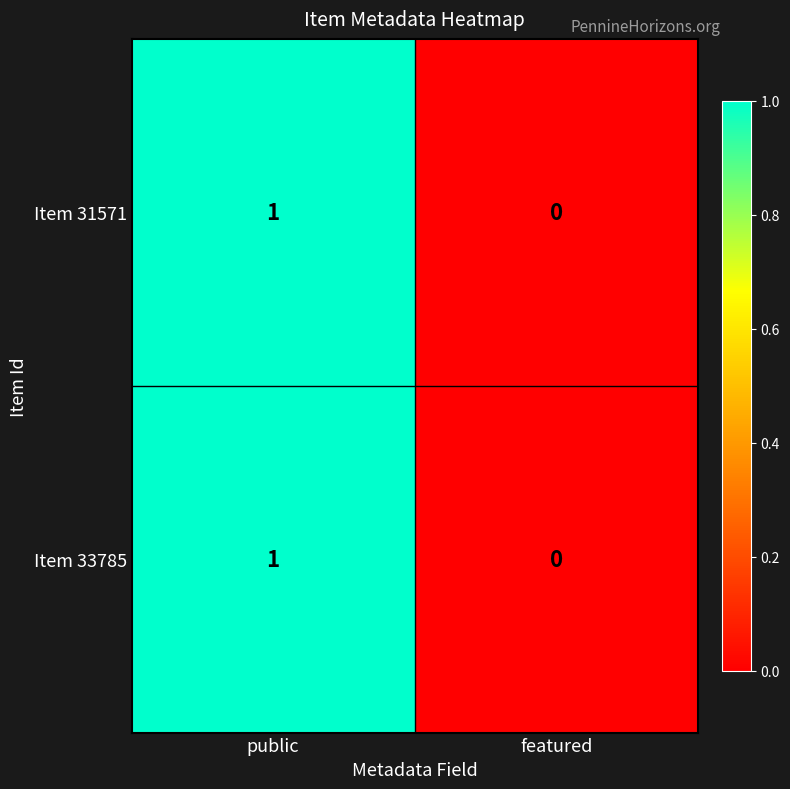

List the labels in order of Item 31571 value, largest first.

public, featured